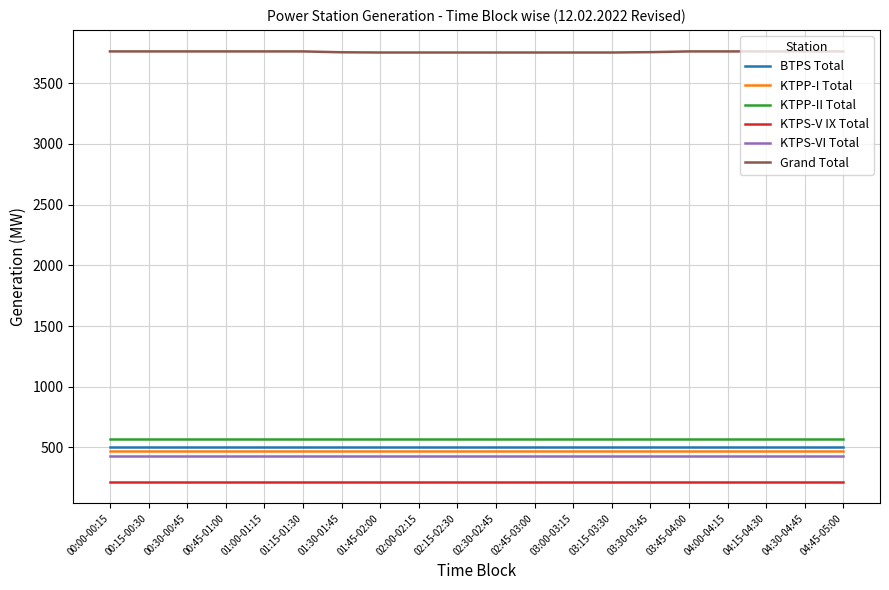

True or false: Grand Total has a value of 3753.4 at 01:45-02:00.

True